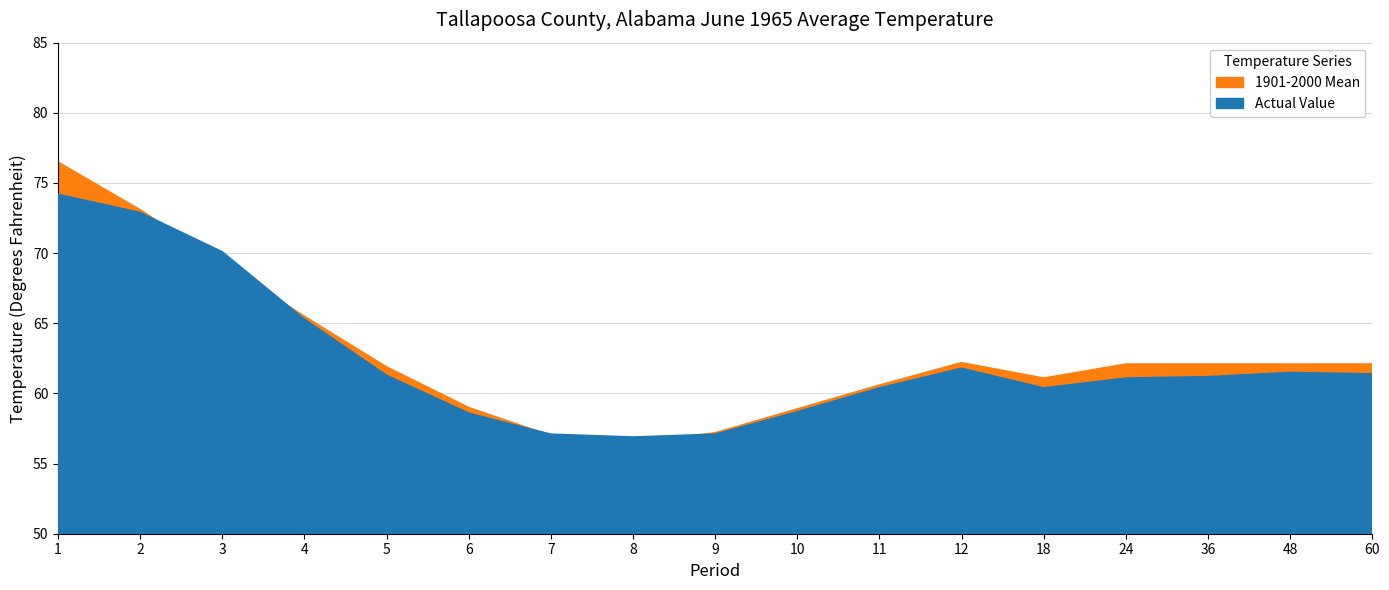

What is the value of the Actual Value point at the 3rd from the left?

70.1